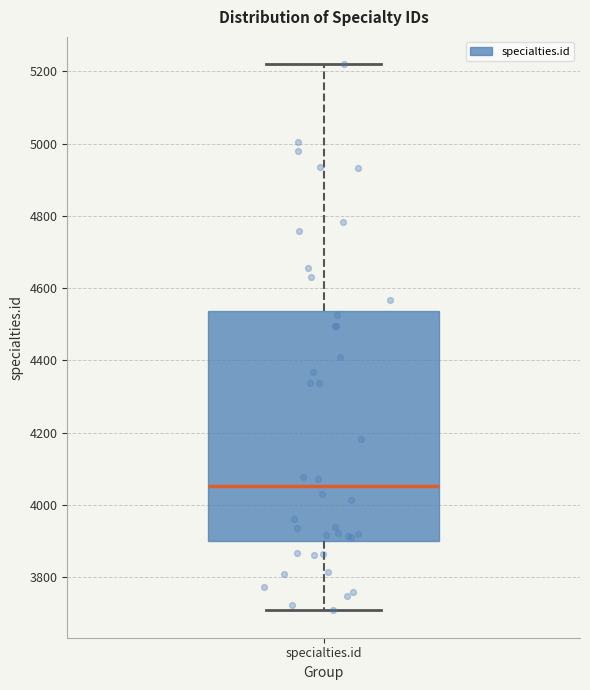

Where is the lower edge of the box for specialties.id on the y-axis? The values are not printed on the chart, so give them approximately, as read against the axis.

3900